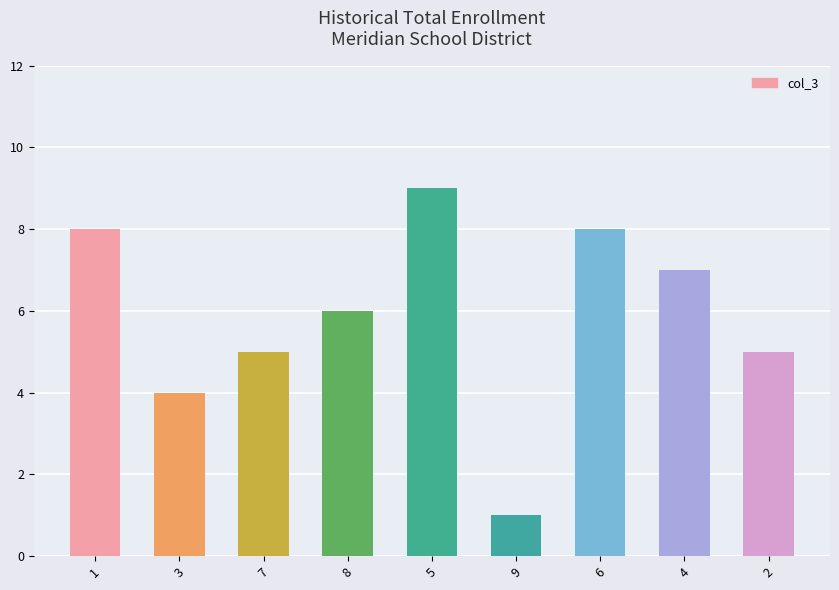

Does the chart contain any negative values?

No